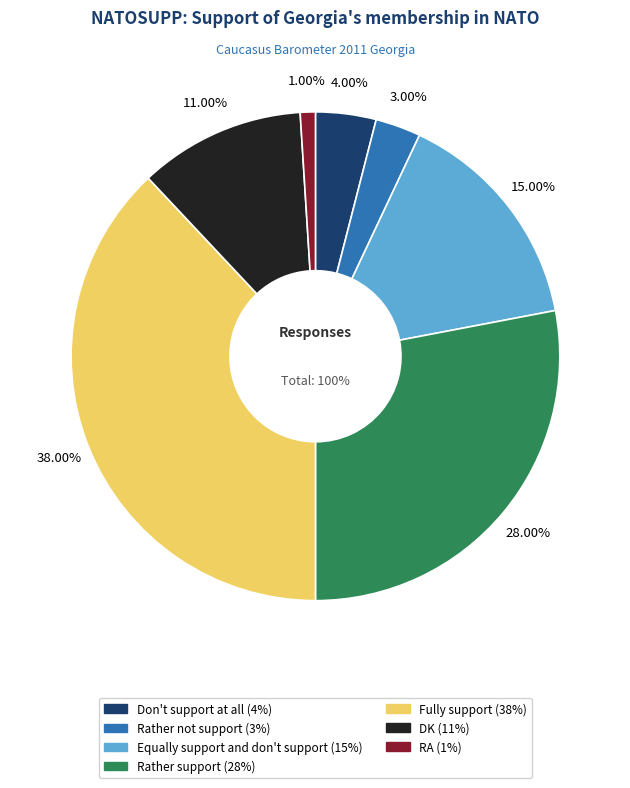

Is it true that Rather support is 28% of the pie?

True